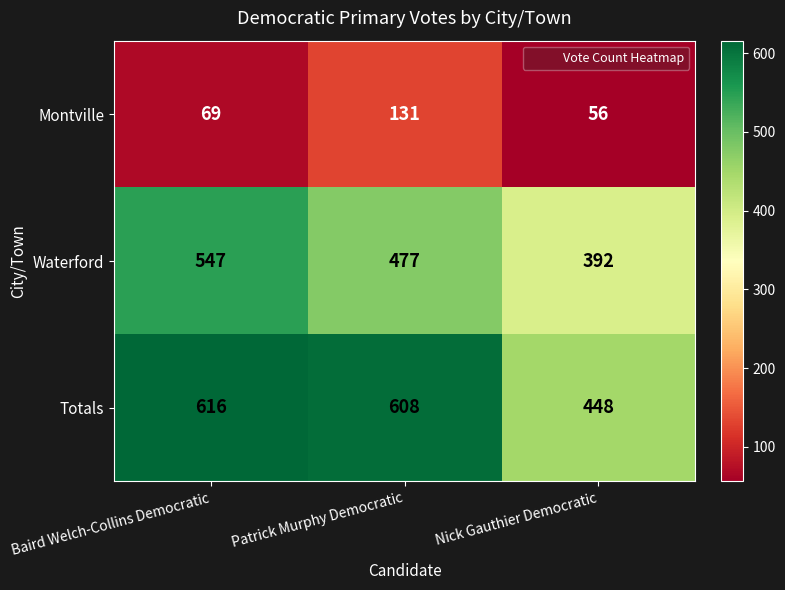

Which series has the widest spread of values?

Totals